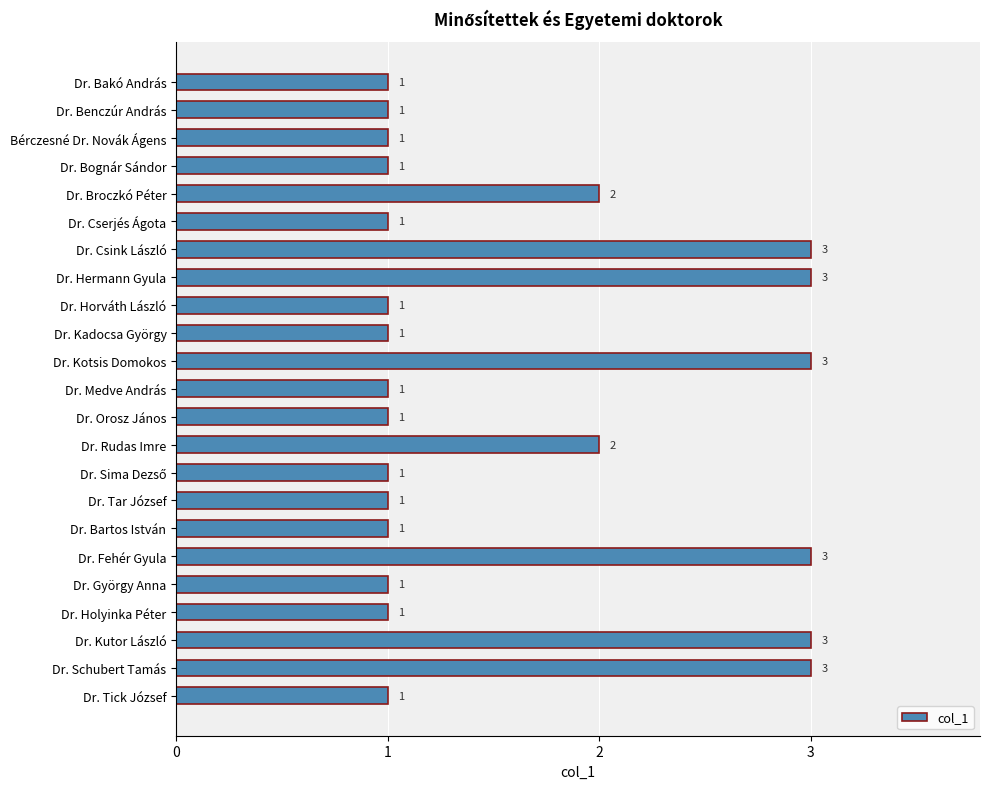

How many bars are there in total?

23